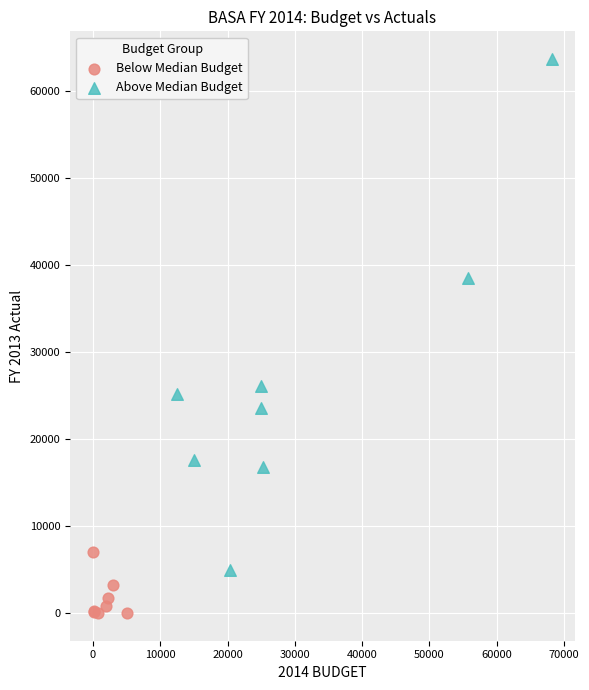

Which series has the widest spread of Y values?

Above Median Budget